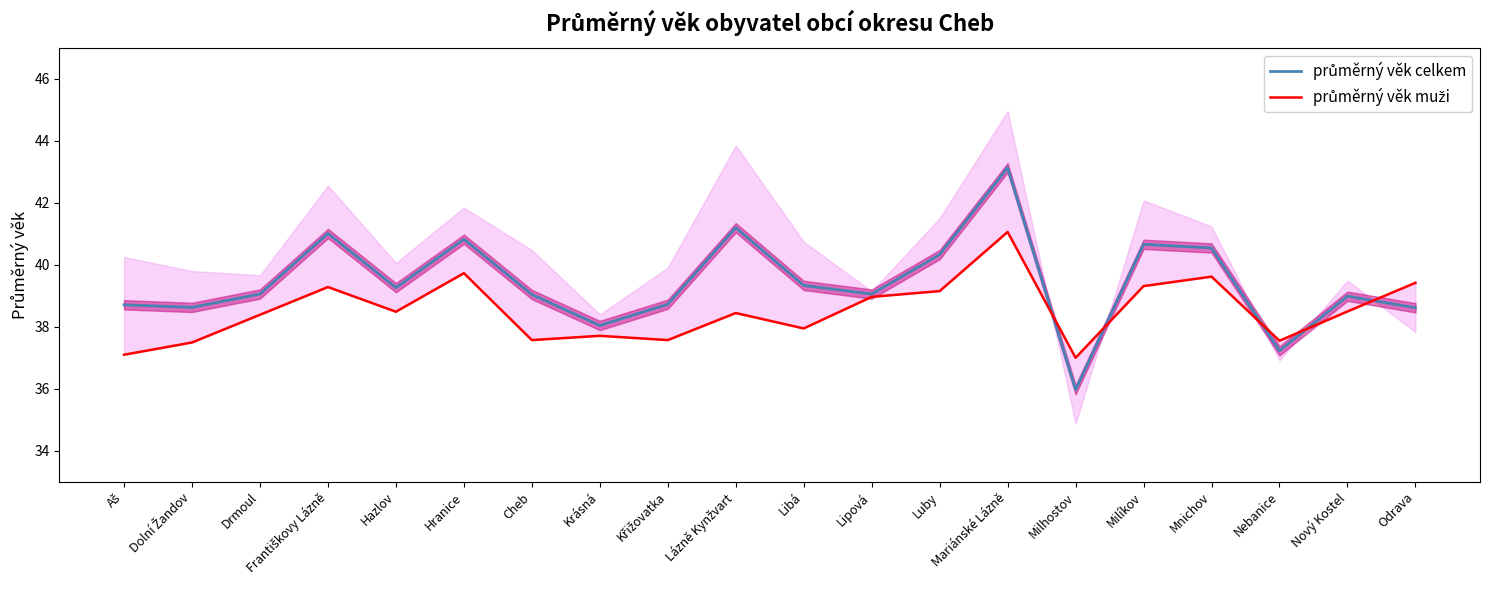

Which label corresponds to the largest value in the chart?

Mariánské Lázně